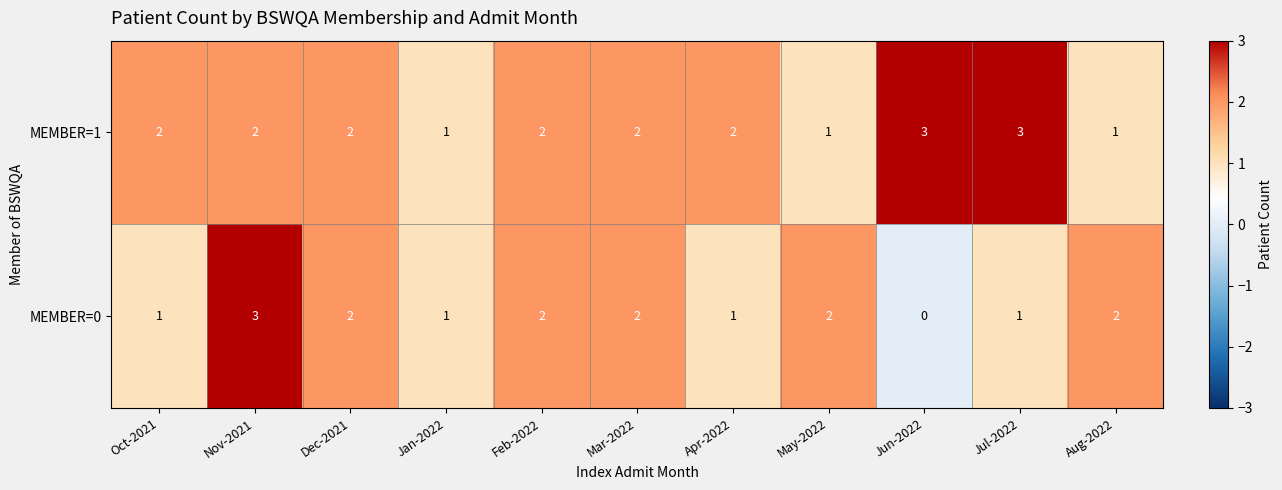

At which category is the sum across all series the highest?

Nov-2021